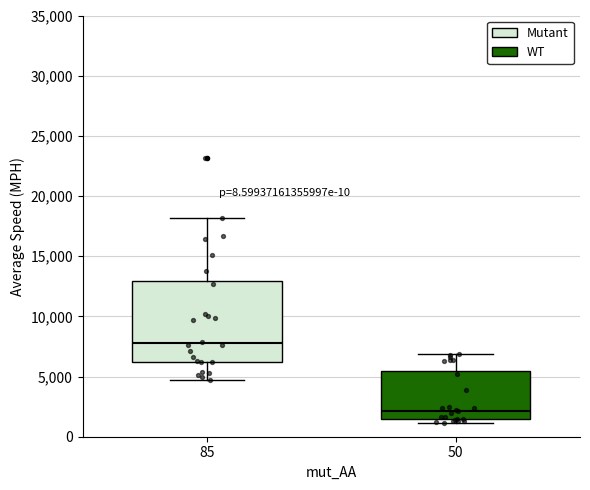

Reading left to right, read every box against the y-axis: the position of its median line, the range the box covers, and the ends of its whiskers. The values are not printed on the chart, so give them approximately, as read against the axis.

85: median 8000, box 6000 to 13000, whiskers 4500 to 18000
50: median 2000, box 1500 to 5500, whiskers 1000 to 7000